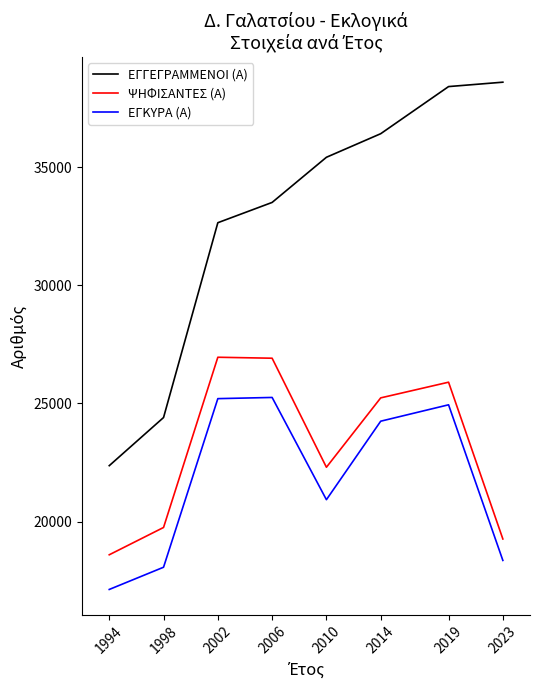

At which label is ΕΓΓΕΓΡΑΜΜΕΝΟΙ (Α) closest to 30483?

2002